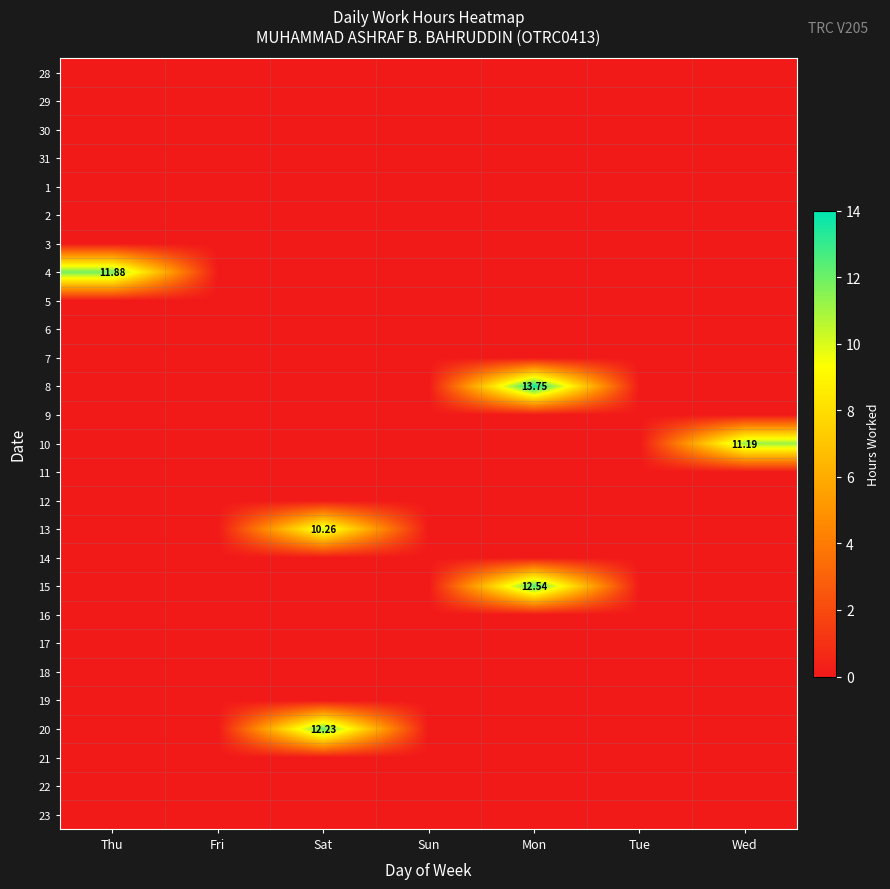

At which category is the sum across all series the highest?

Mon